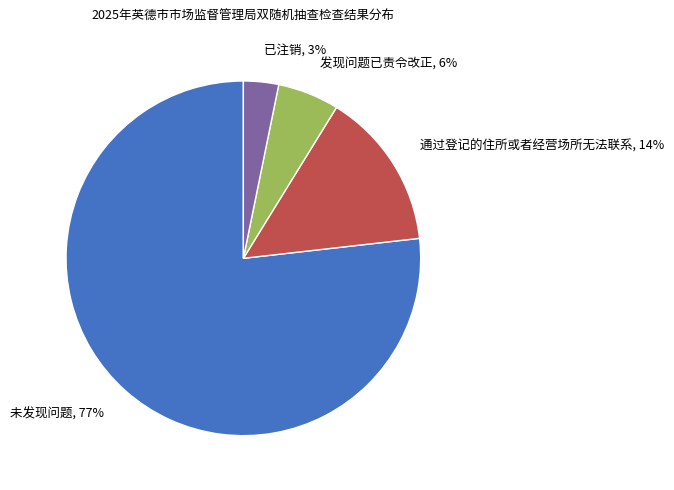

Which slice is the largest?

未发现问题